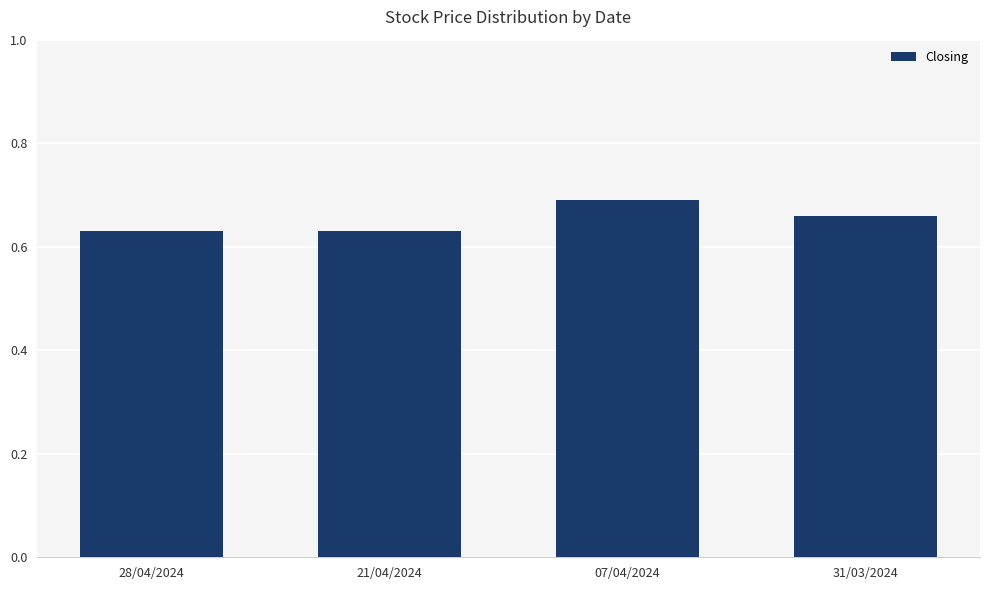

True or false: the data shows 1.0 at 28/04/2024.

False